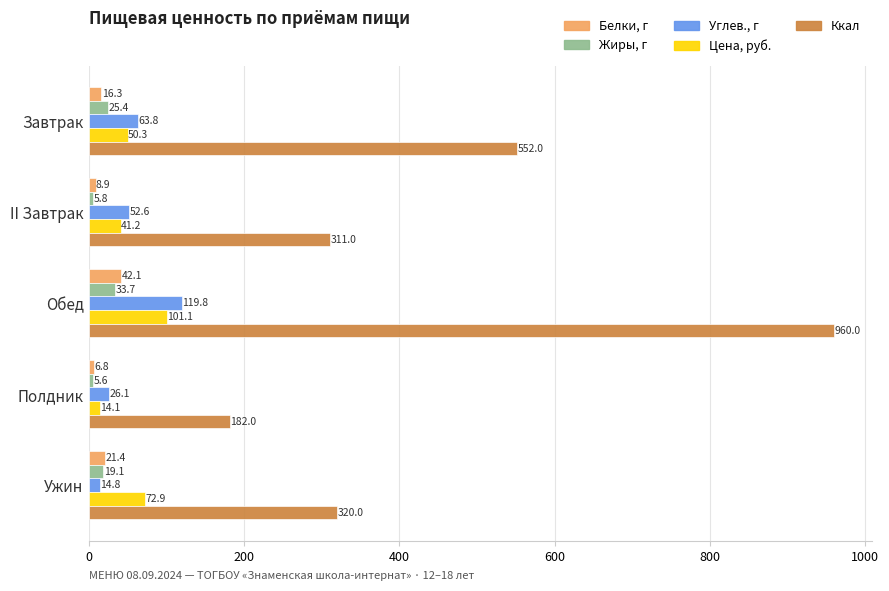

Rank the categories by Углев., г value from highest to lowest.

Обед, Завтрак, II Завтрак, Полдник, Ужин